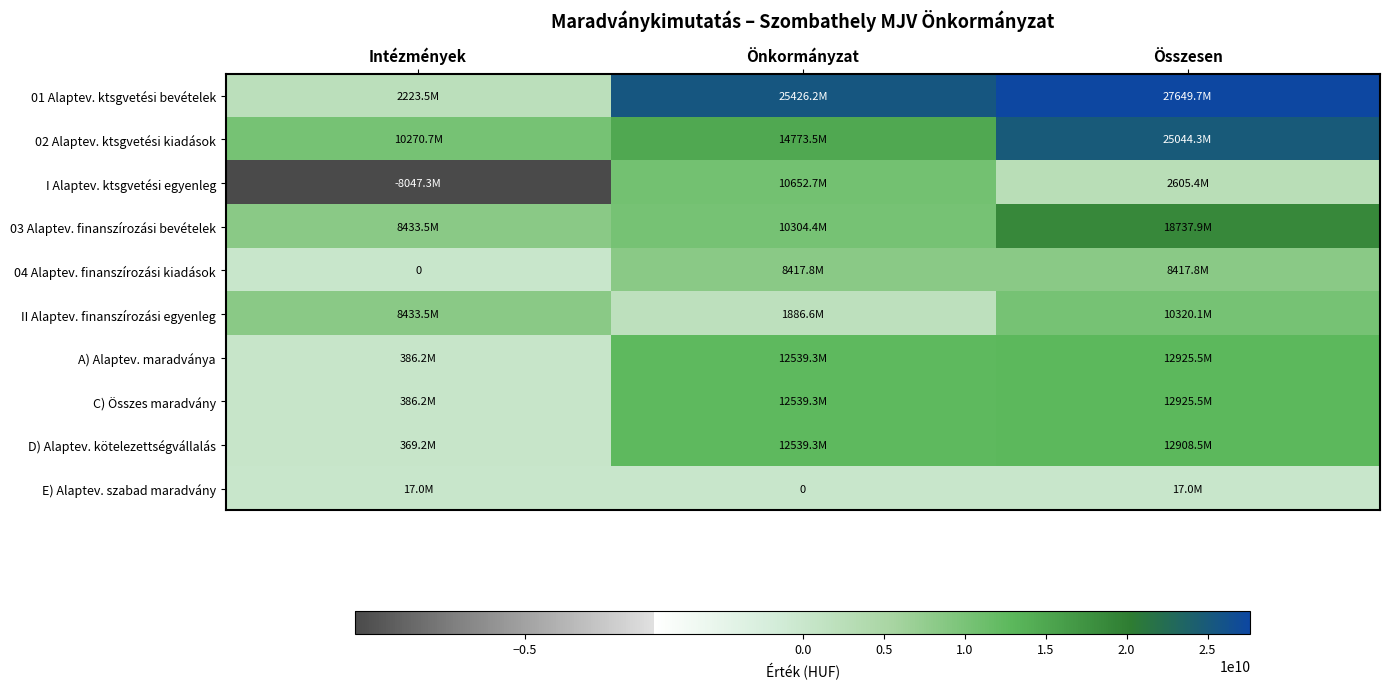

At which label does II Alaptev. finanszírozási egyenleg reach its minimum?

Önkormányzat